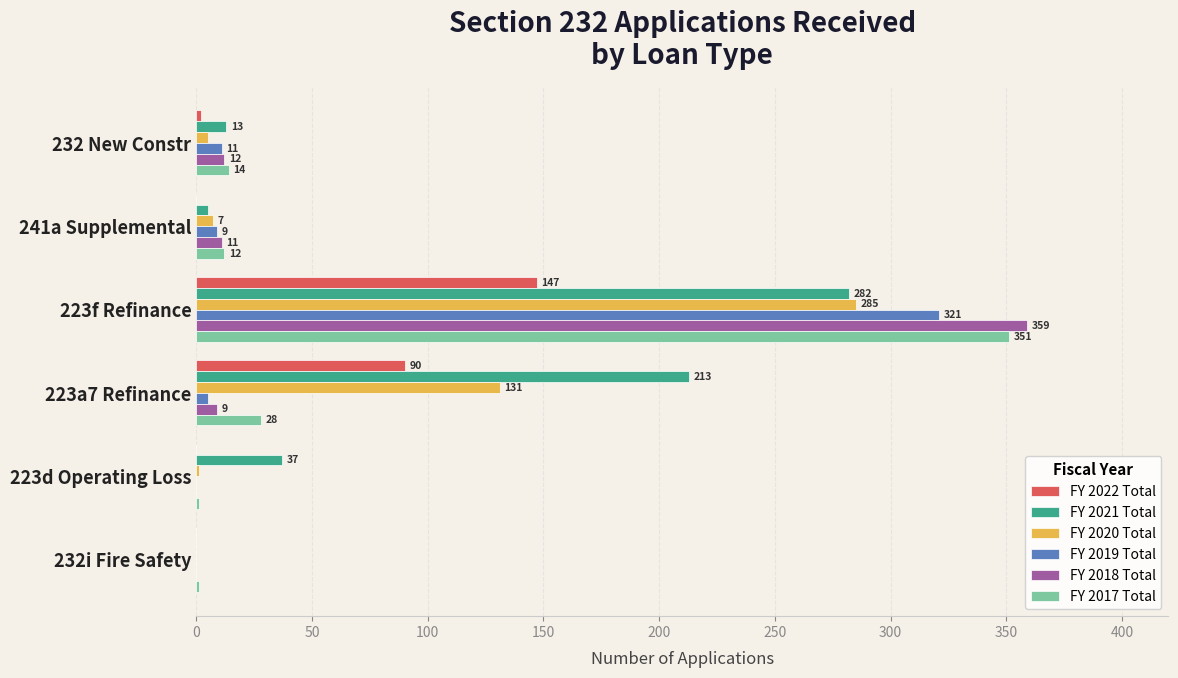

Between 241a Supplemental and 223d Operating Loss, which series saw the biggest shift?

FY 2021 Total